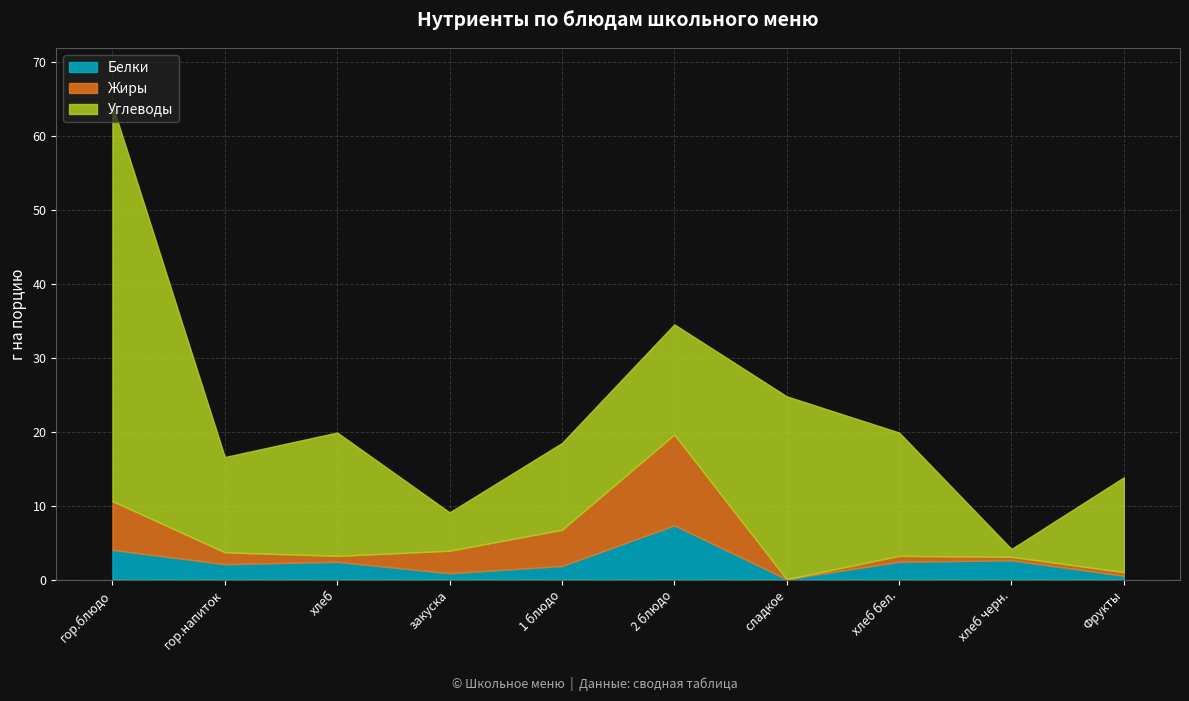

Which series changed the most between хлеб and 2 блюдо?

Жиры